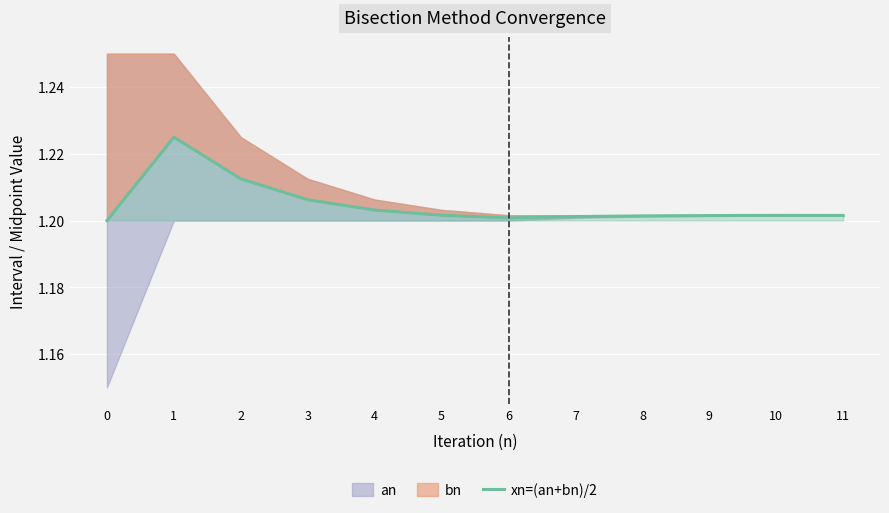

What is the sum of all values?

14.5